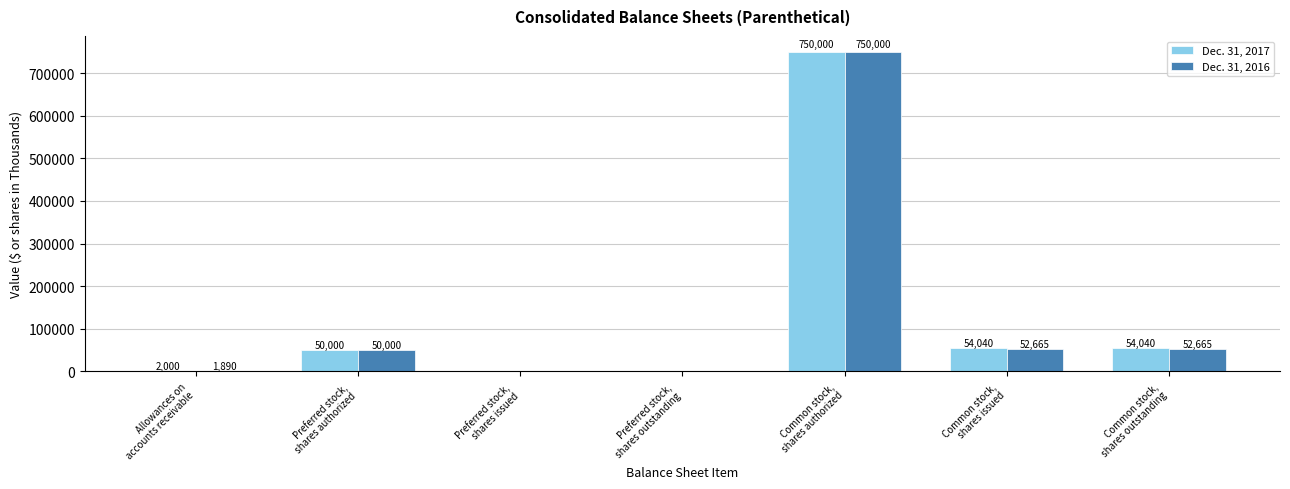

What is the difference between the Dec. 31, 2016 values at Allowances on
accounts receivable and Preferred stock,
shares issued?

1890